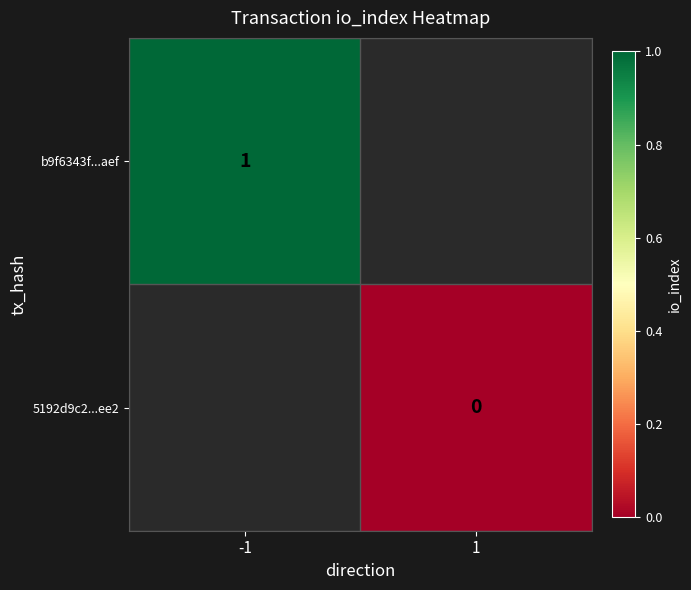

Read the b9f6343f...aef value at -1.

1.0